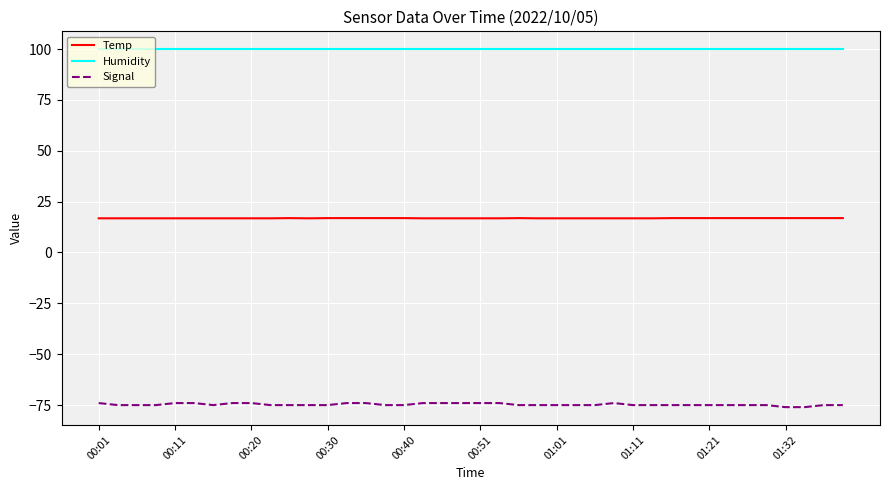

Rank the series by their maximum value, from highest to lowest.

Humidity, Temp, Signal